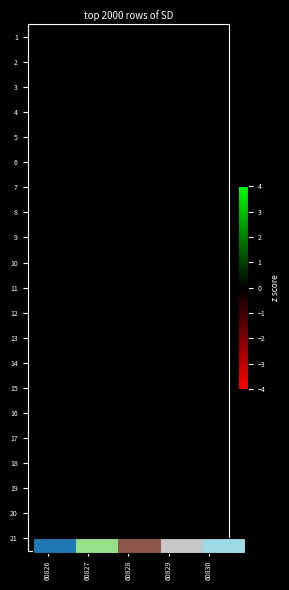

The 4 series shows 0 at 60828. True or false?

True